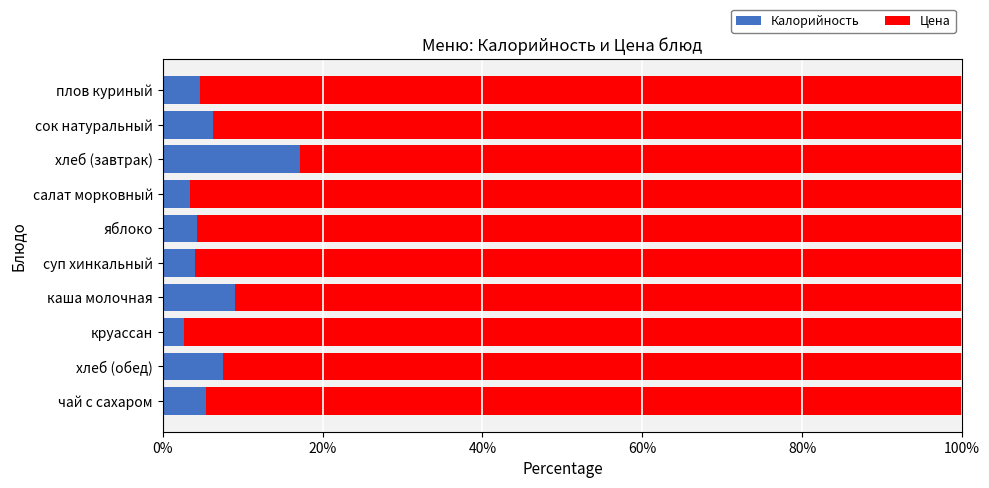

Which category has the highest value in the Калорийность series?

хлеб (завтрак)